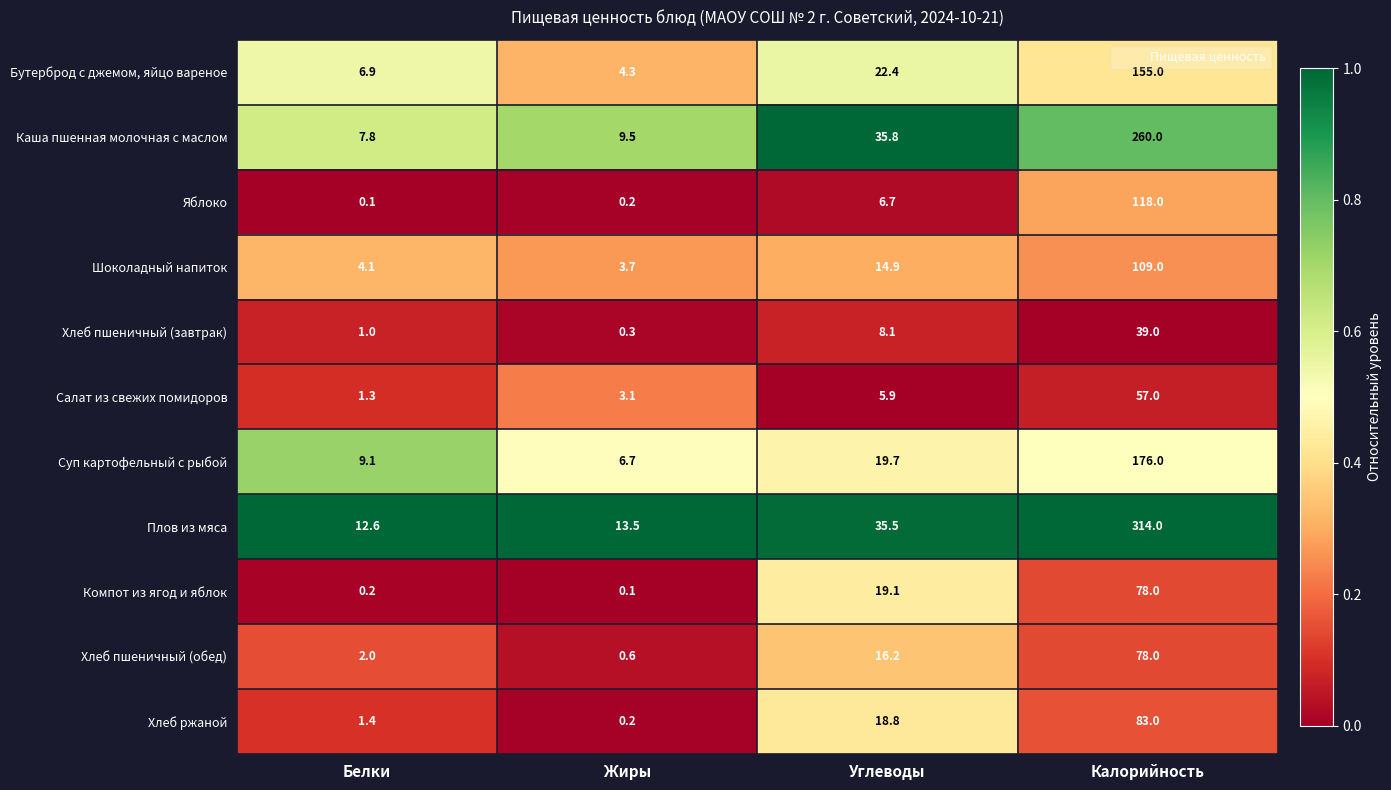

At which category is the sum across all series the highest?

Калорийность